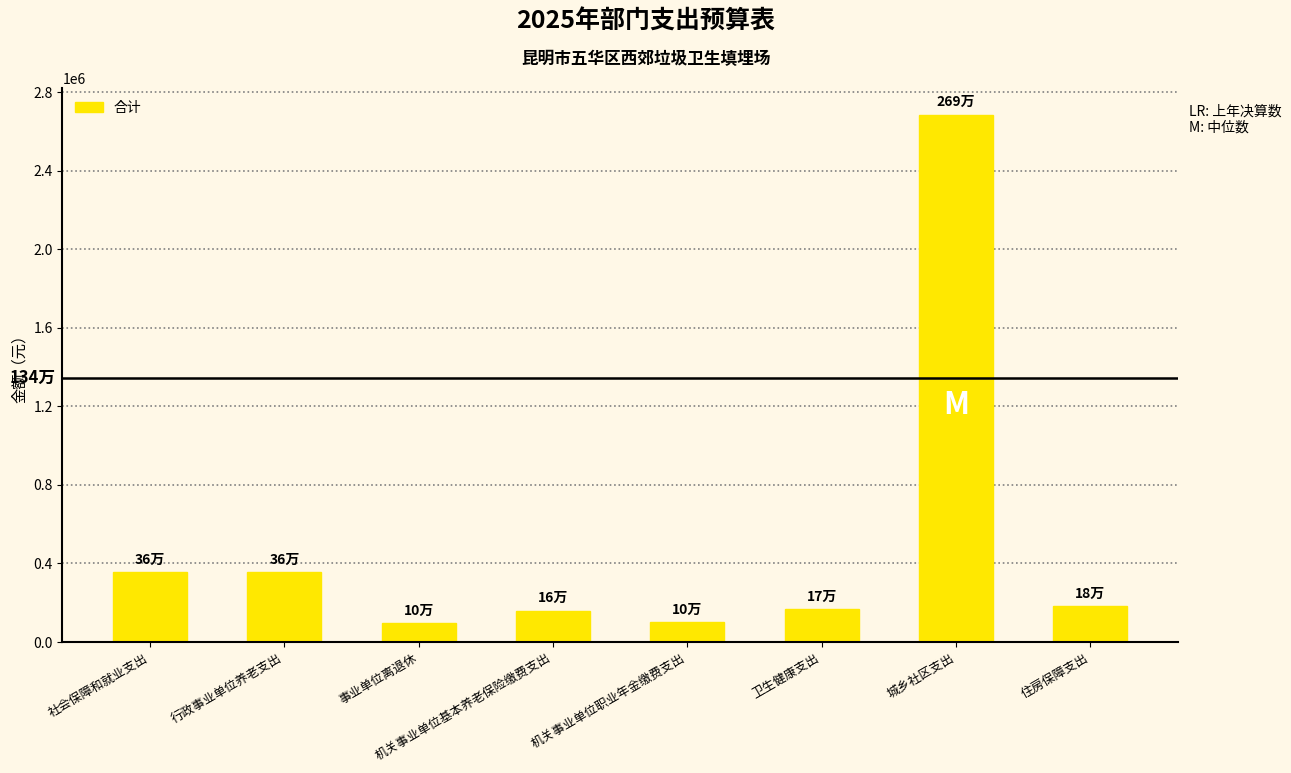

What is the smallest value displayed?

96000.0